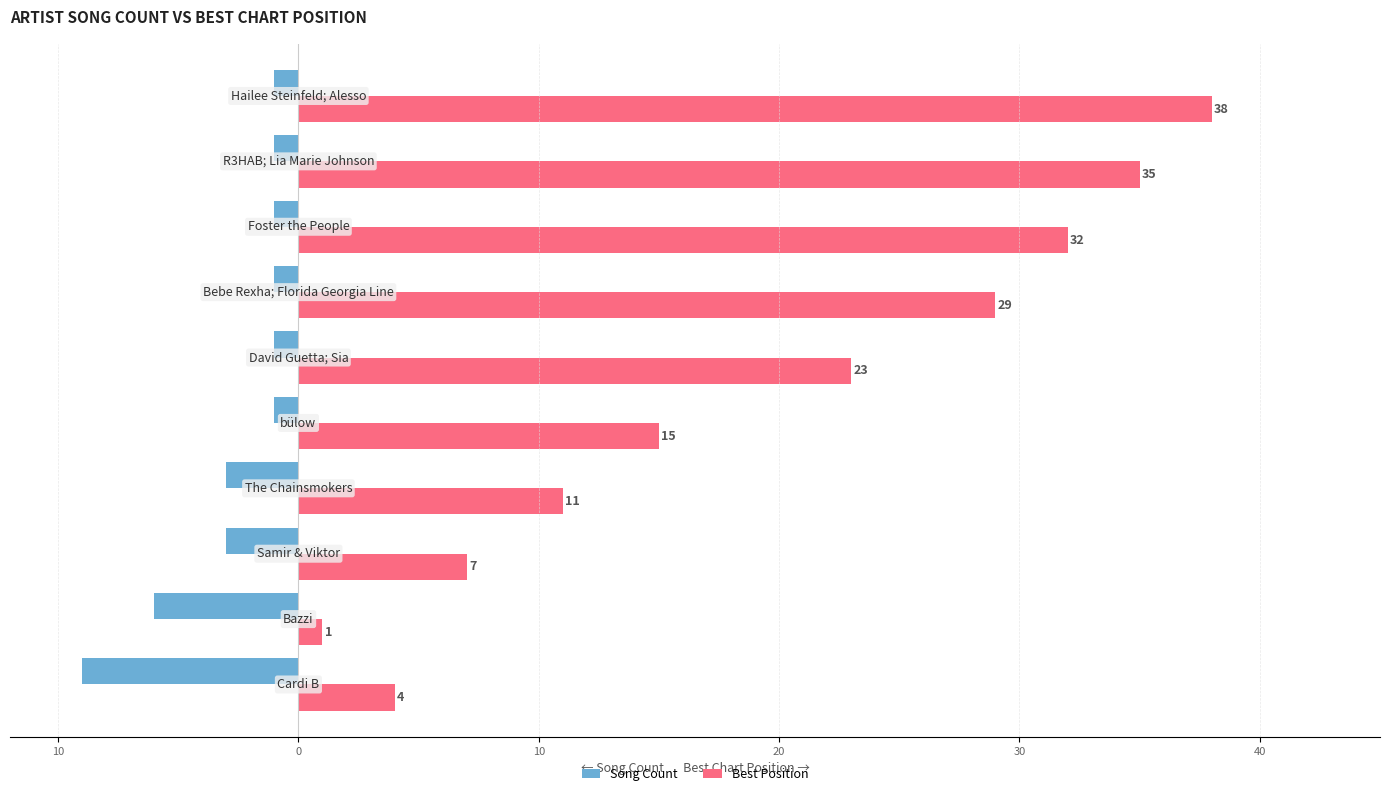

What are all the series names shown in the legend?

Song Count, Best Position